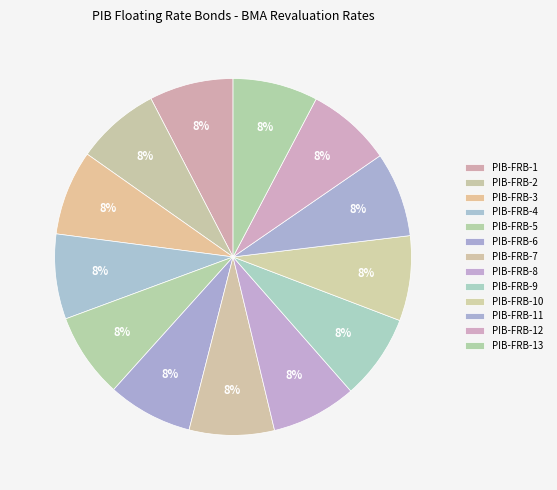

How many segments does this pie chart have?

13